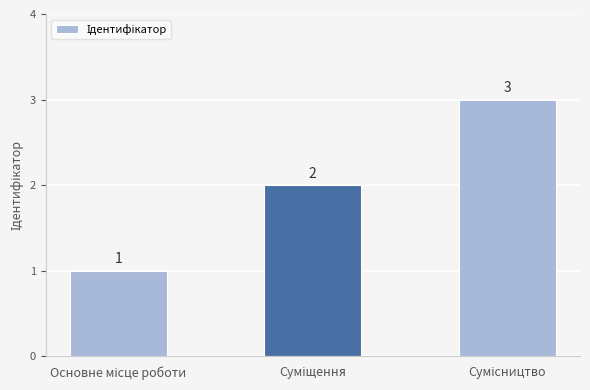

Count the values in the range 1 to 3.

3